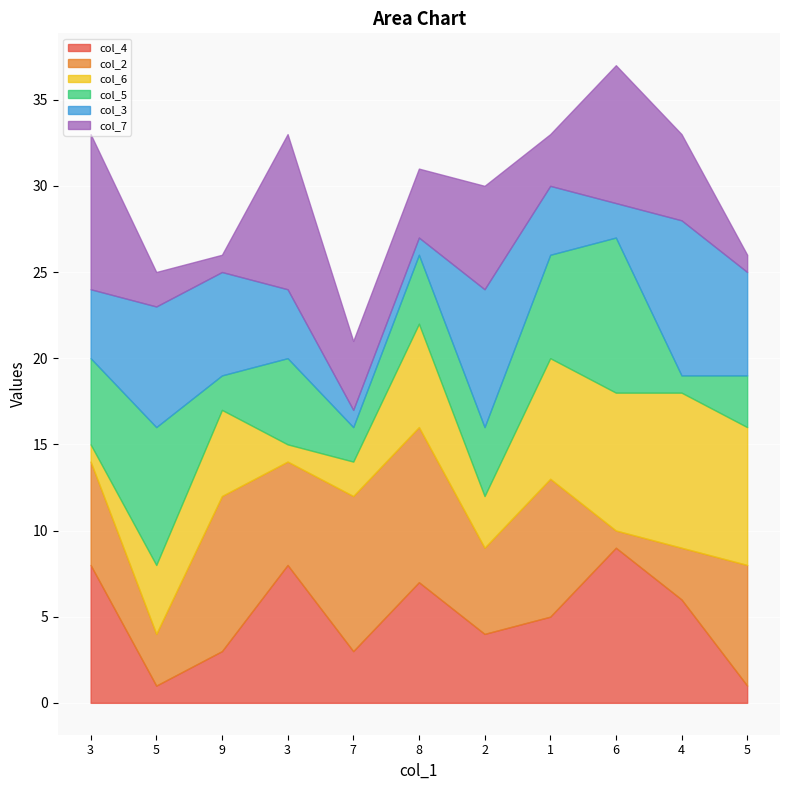

At which category does col_5 reach its first local valley?

9